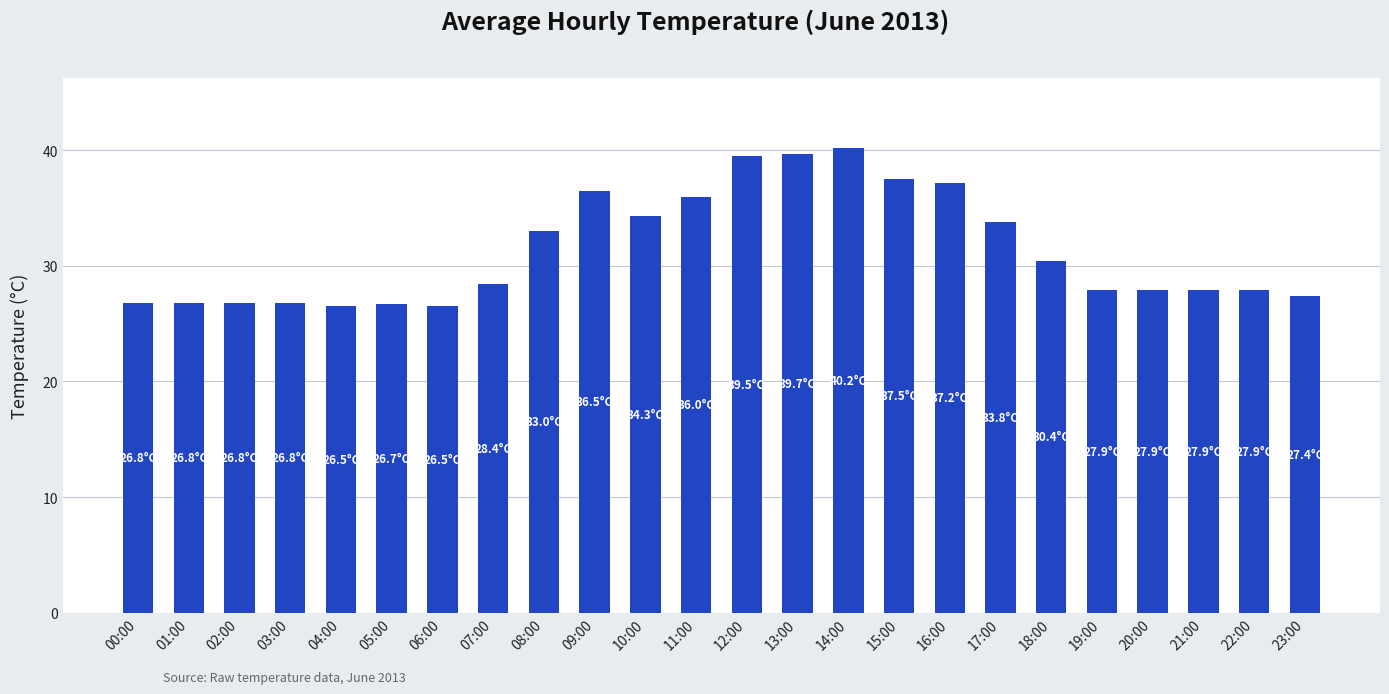

The chart shows a value of 12.9 at 09:00. True or false?

False